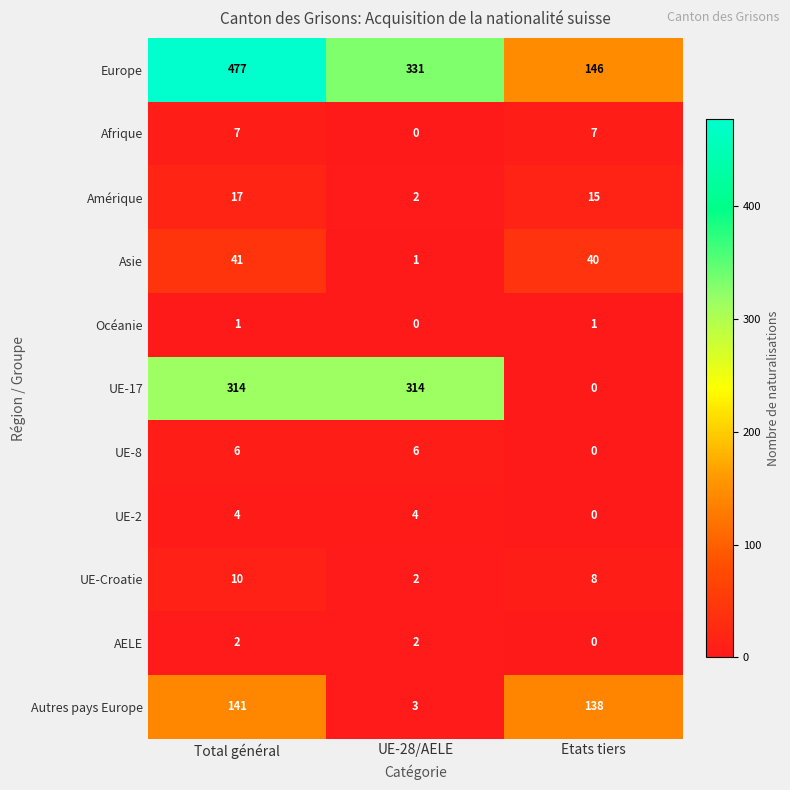

What is the difference between the highest and lowest values at Etats tiers?

146